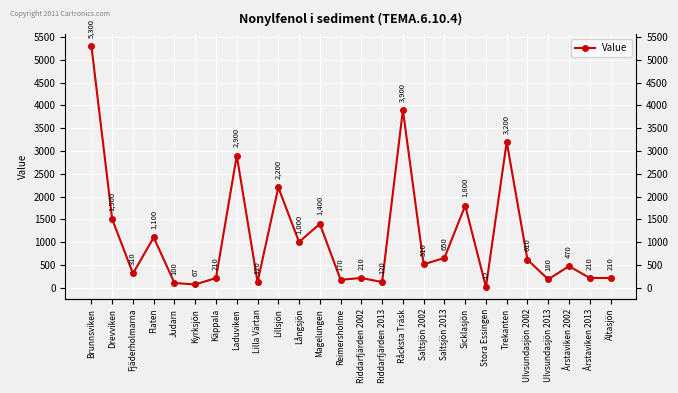

What is the value of the 7th point from the left?

210